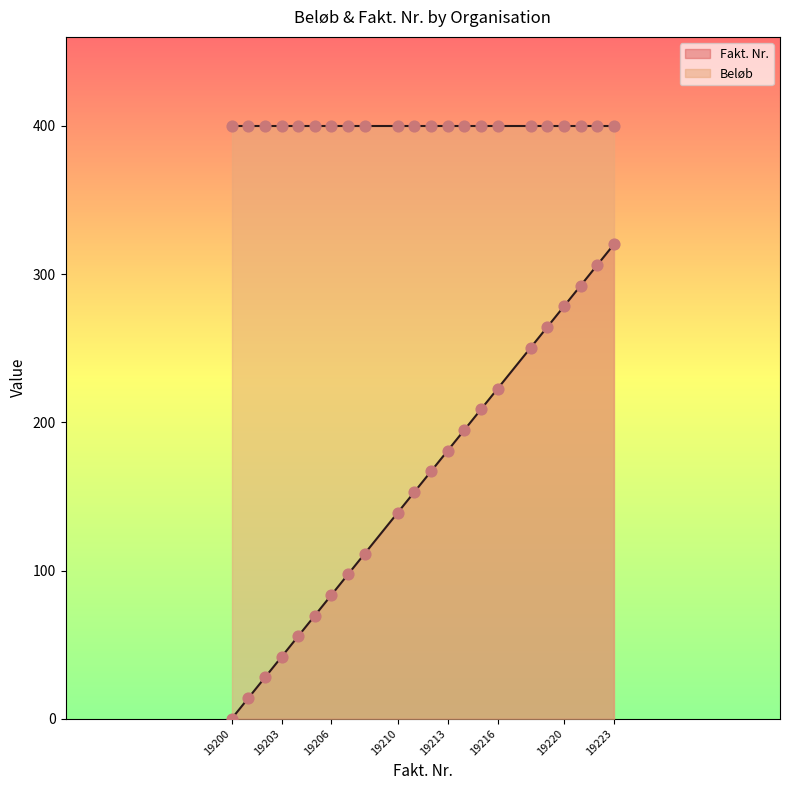

What is the change in value from 19218 to 19223?

+69.6